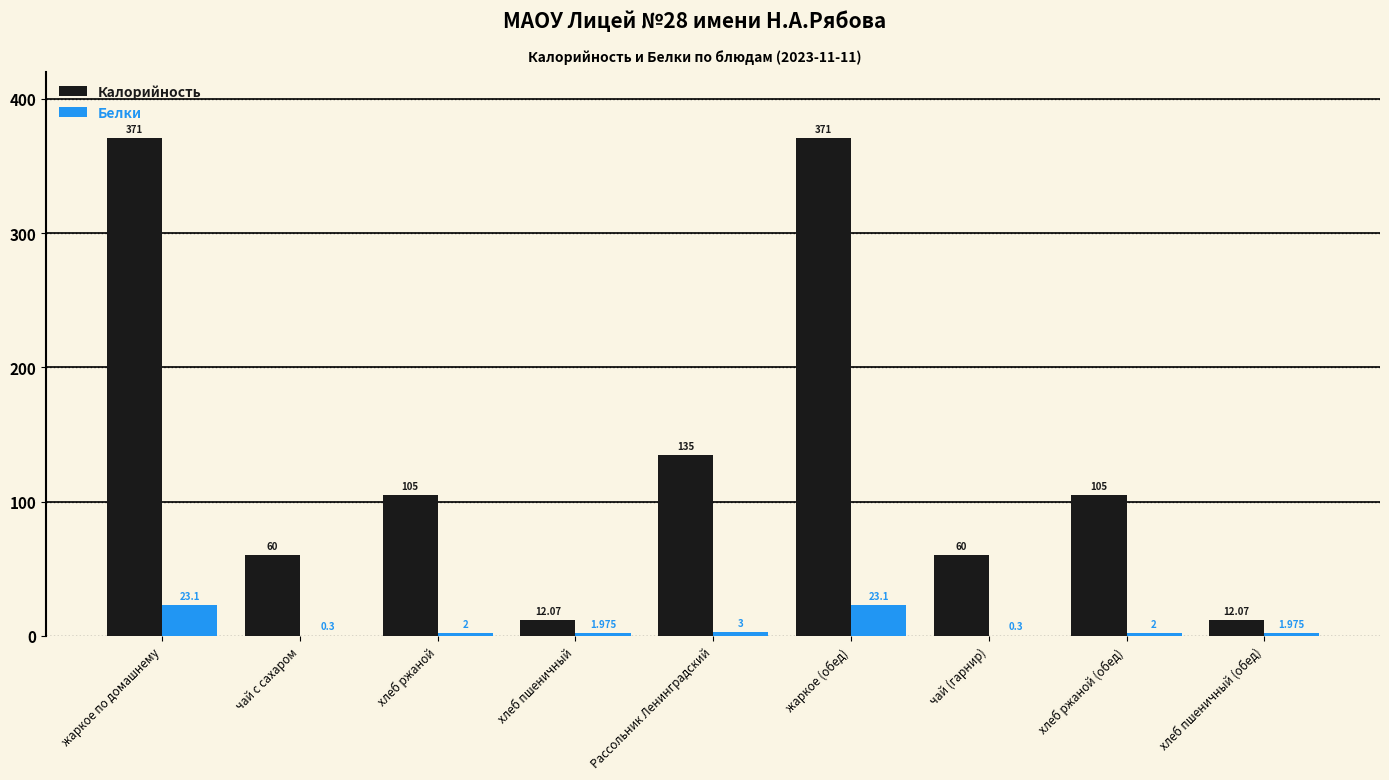

True or false: Калорийность has a value of 12.1 at хлеб пшеничный (обед).

True